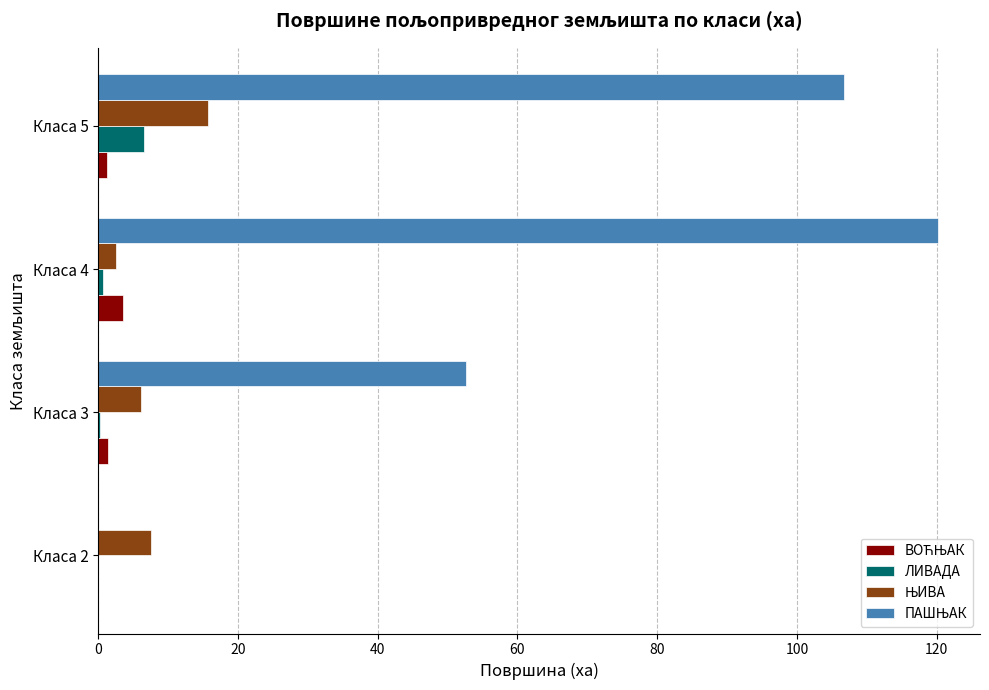

Which category has the highest value across all series?

Класа 4